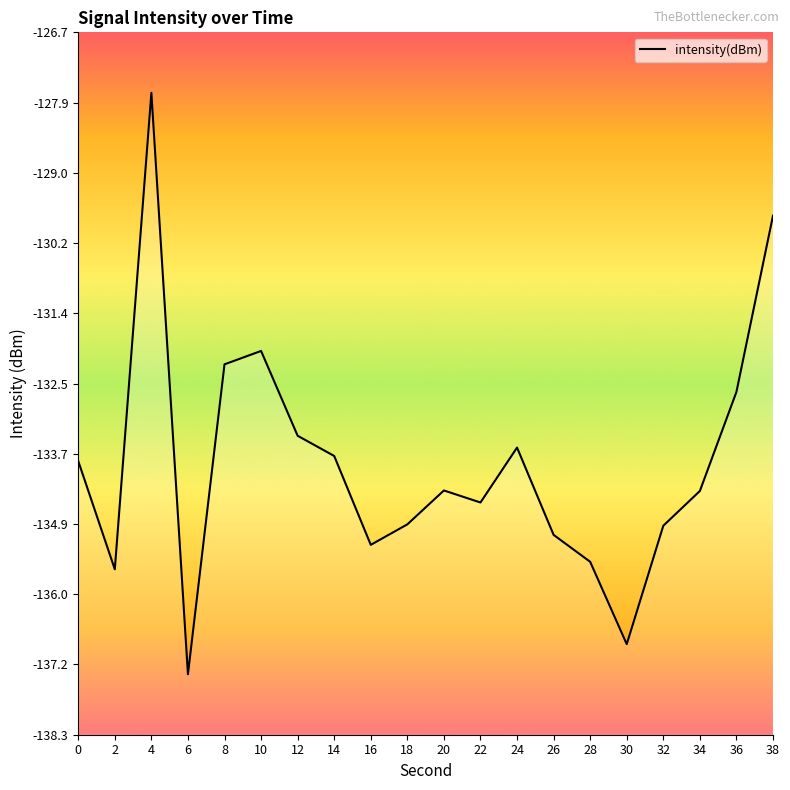

True or false: the data has more than 0 interior local peaks.

True